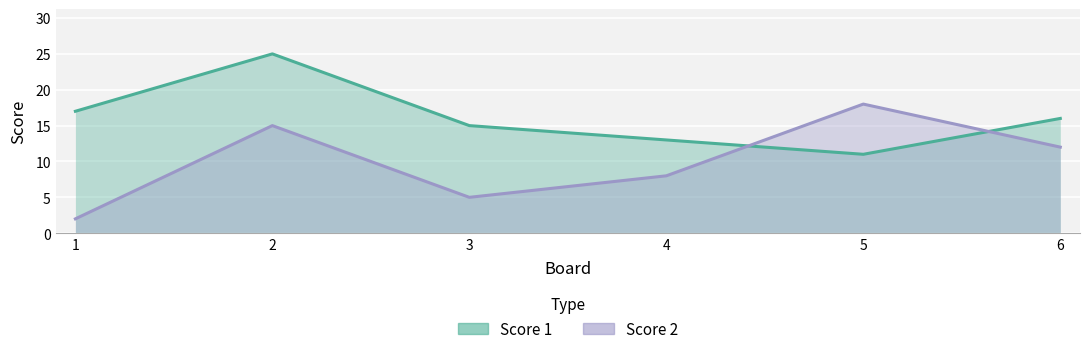

True or false: Score 2 has more than 1 points higher than both neighbors.

True